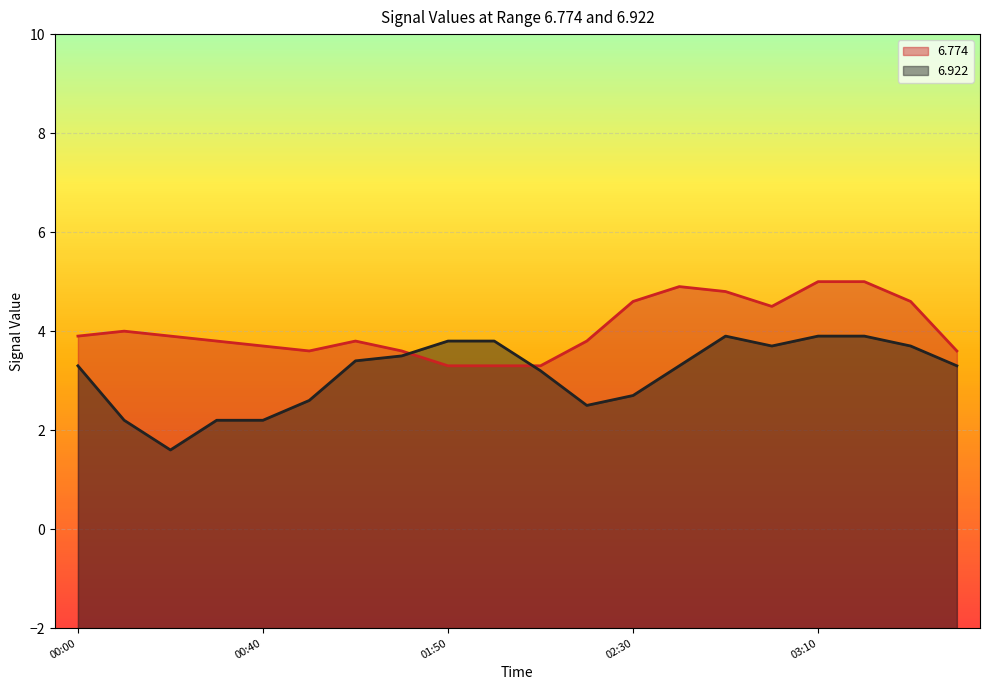

At which label is   6.922 closest to 2?

2017/11/18 00:10